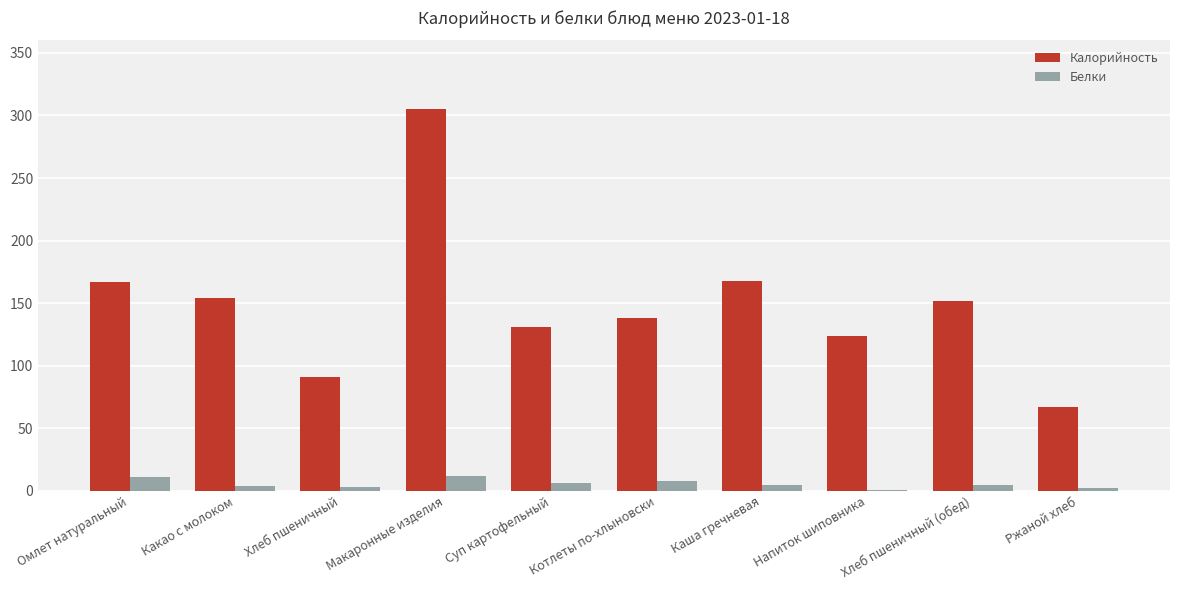

At which label does Калорийность reach its peak?

Макаронные изделия